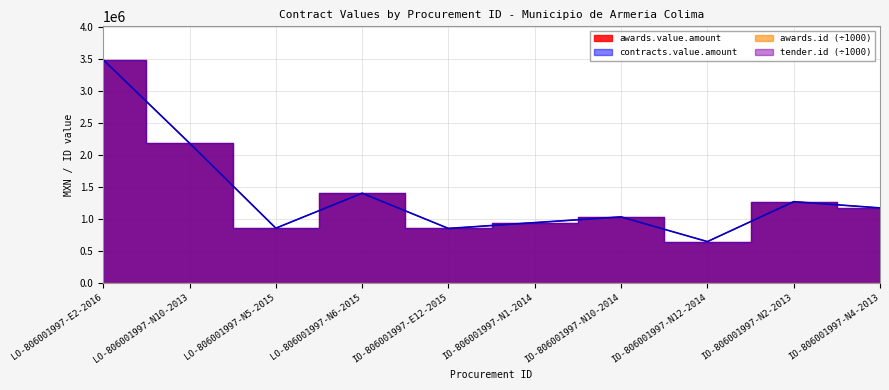

Rank the series by their maximum value, from lowest to highest.

awards.value.amount, contracts.value.amount